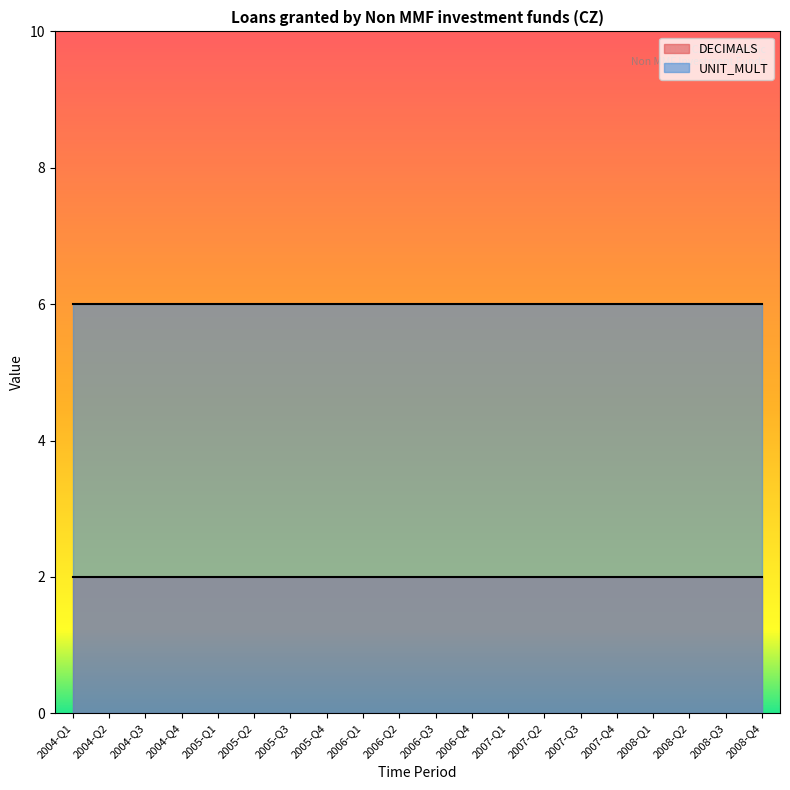

How many lines are shown in the chart?

2